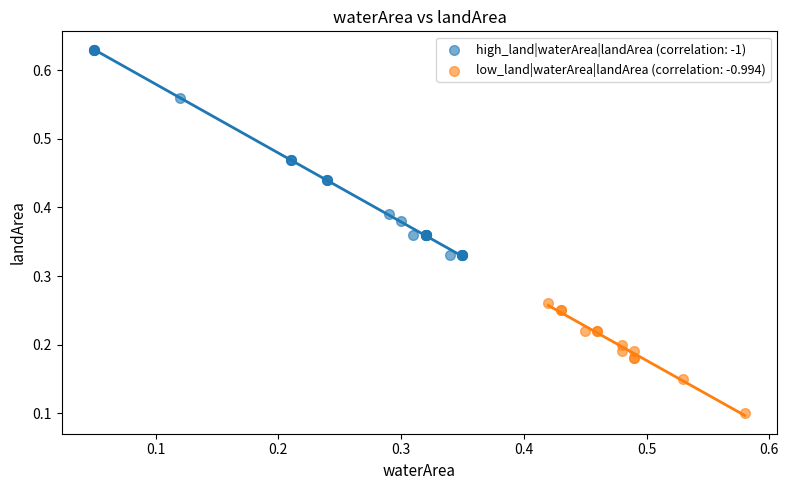

What are all the series names shown in the legend?

high_land|waterArea|landArea (correlation: -1), low_land|waterArea|landArea (correlation: -0.994)